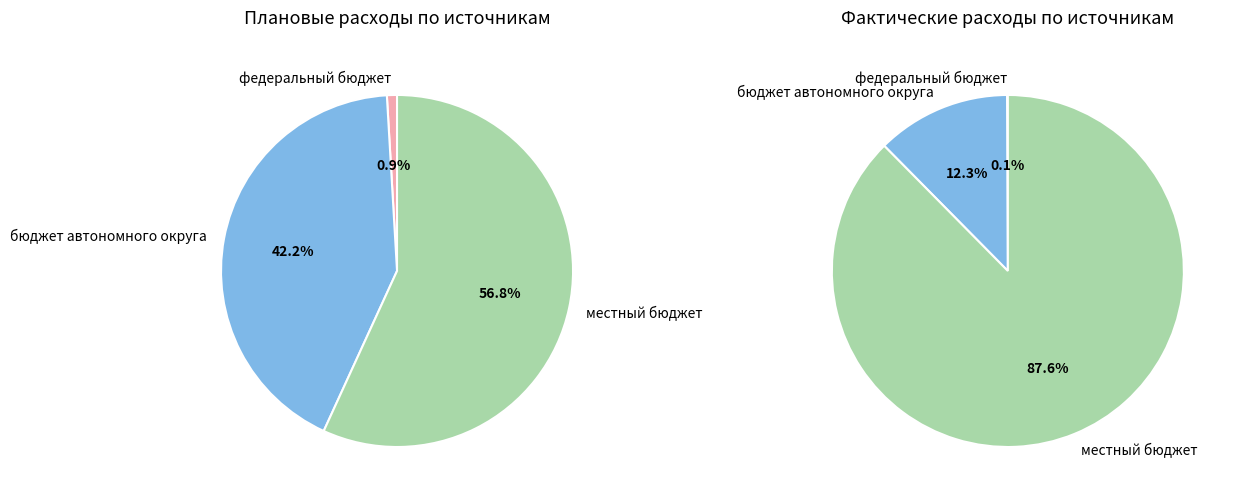

To the nearest percent, what is the difference between the largest and smallest slice percentages?

56%